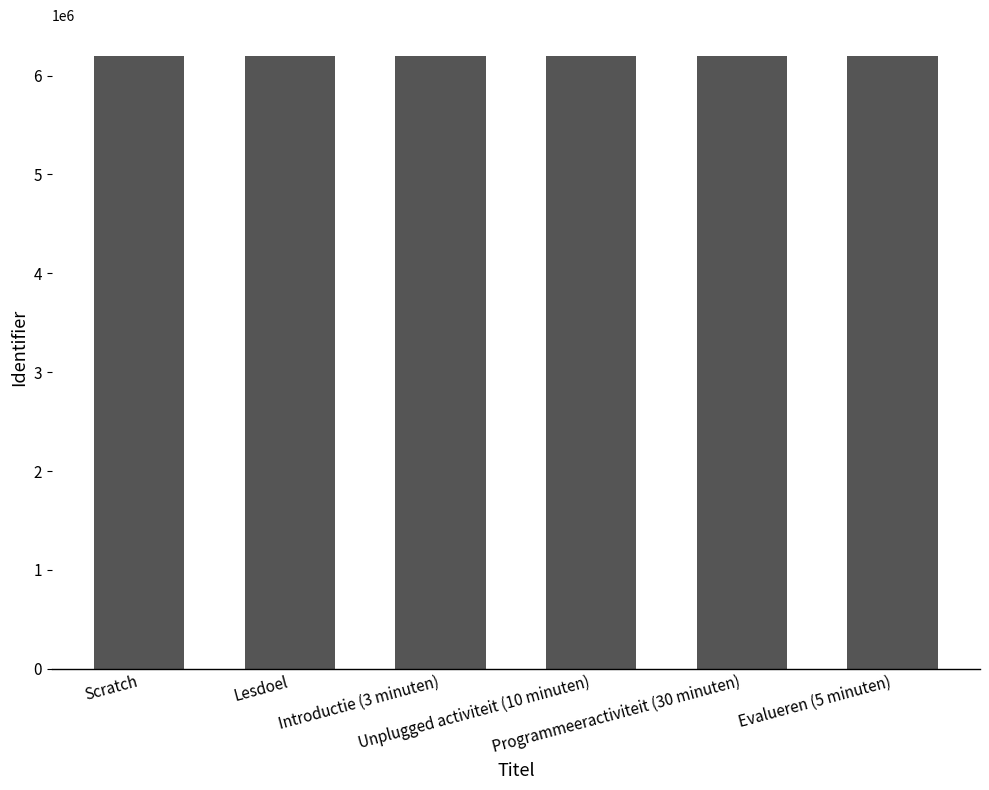

What is the maximum value shown in the chart?

6199864